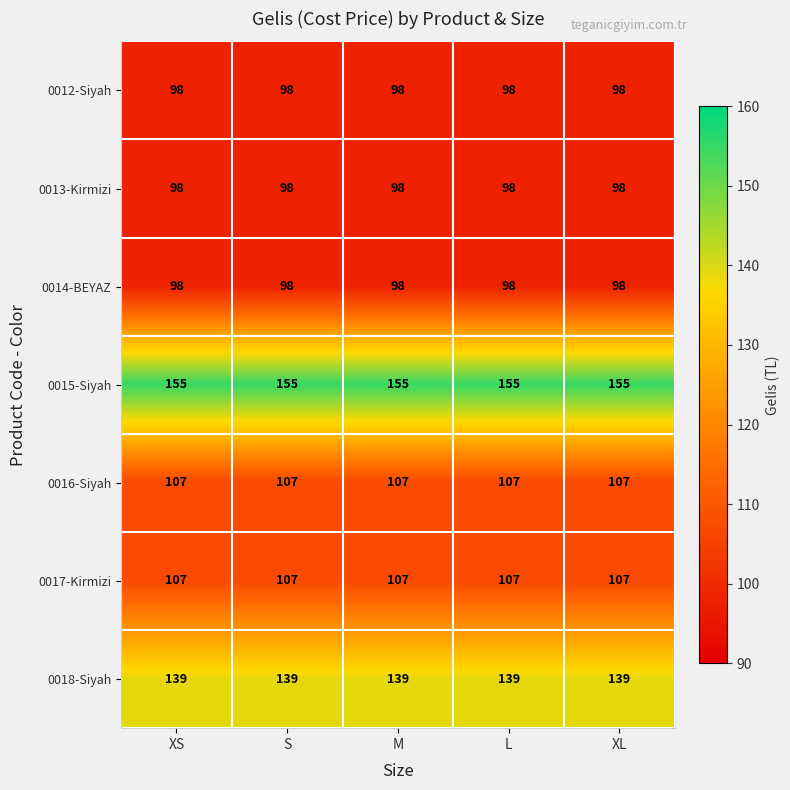

Is the value of 0016-Siyah at S greater than the value of 0012-Siyah at L?

Yes